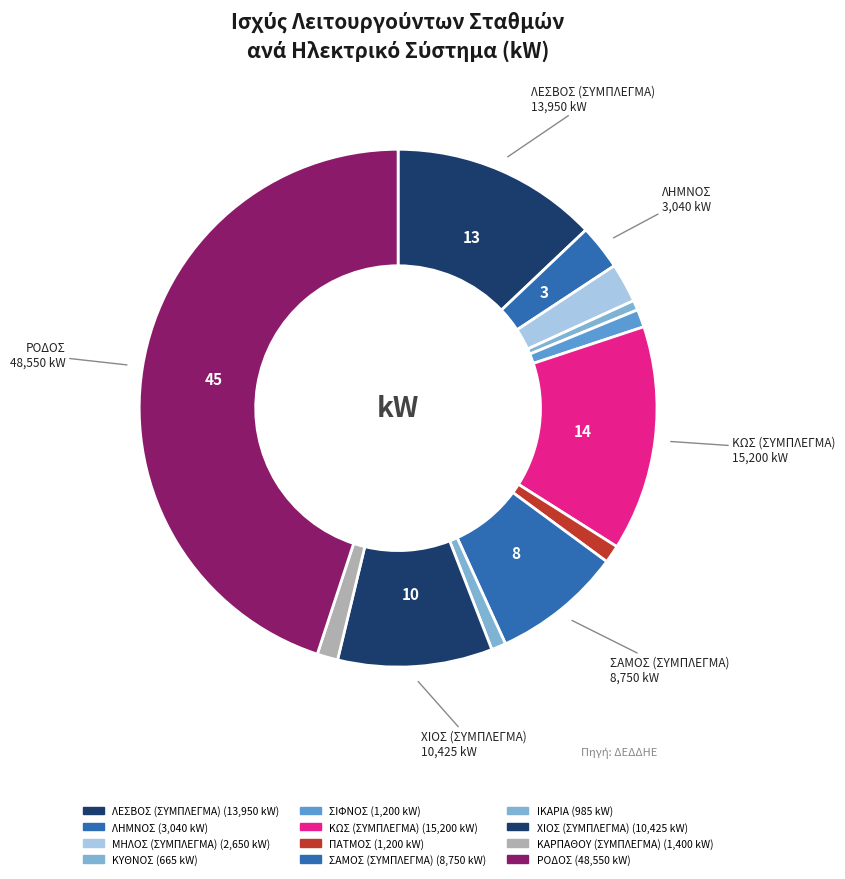

Is there a majority slice in this chart?

No